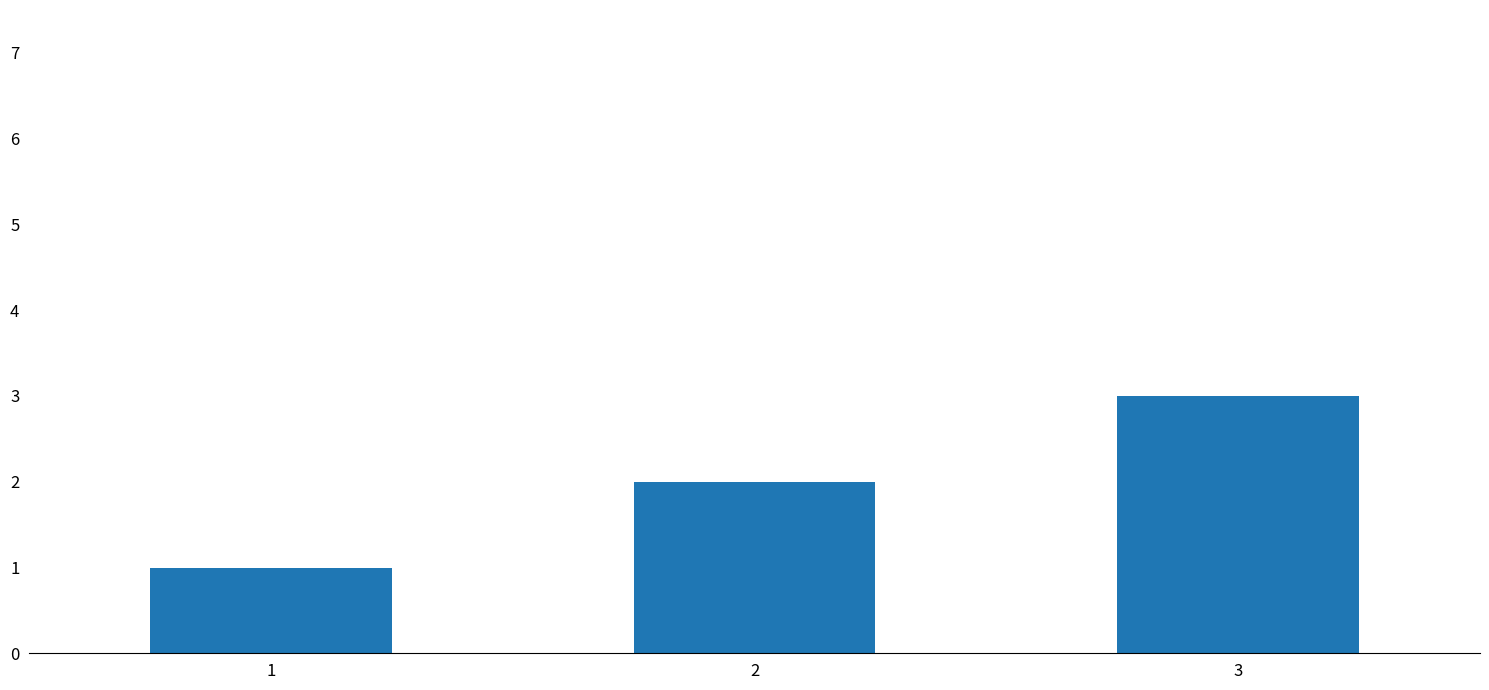

Between 2 and 3, which is larger?

3